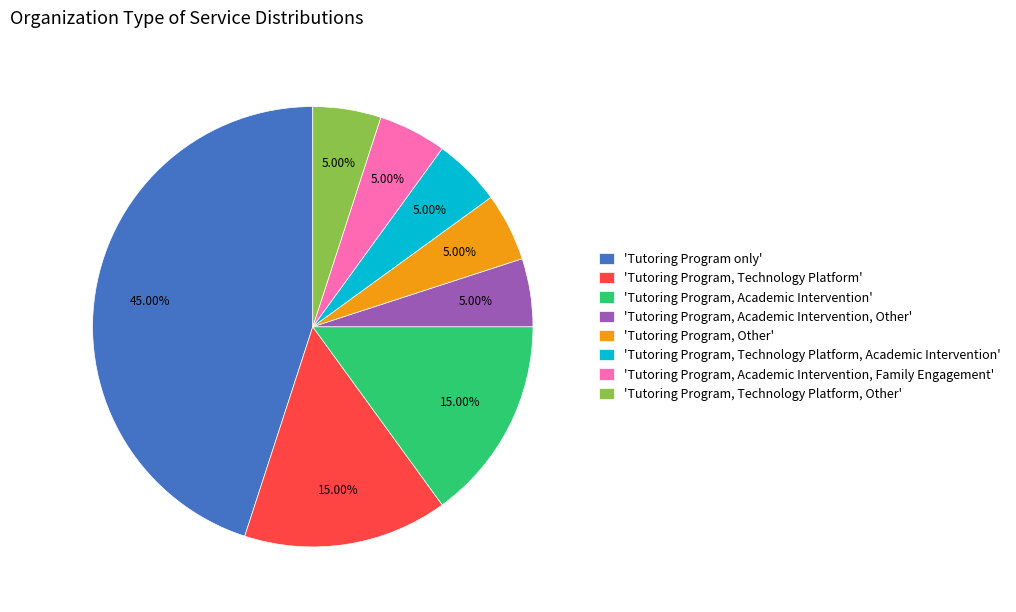

Is 'Tutoring Program, Technology Platform, Other' the majority of the pie?

No